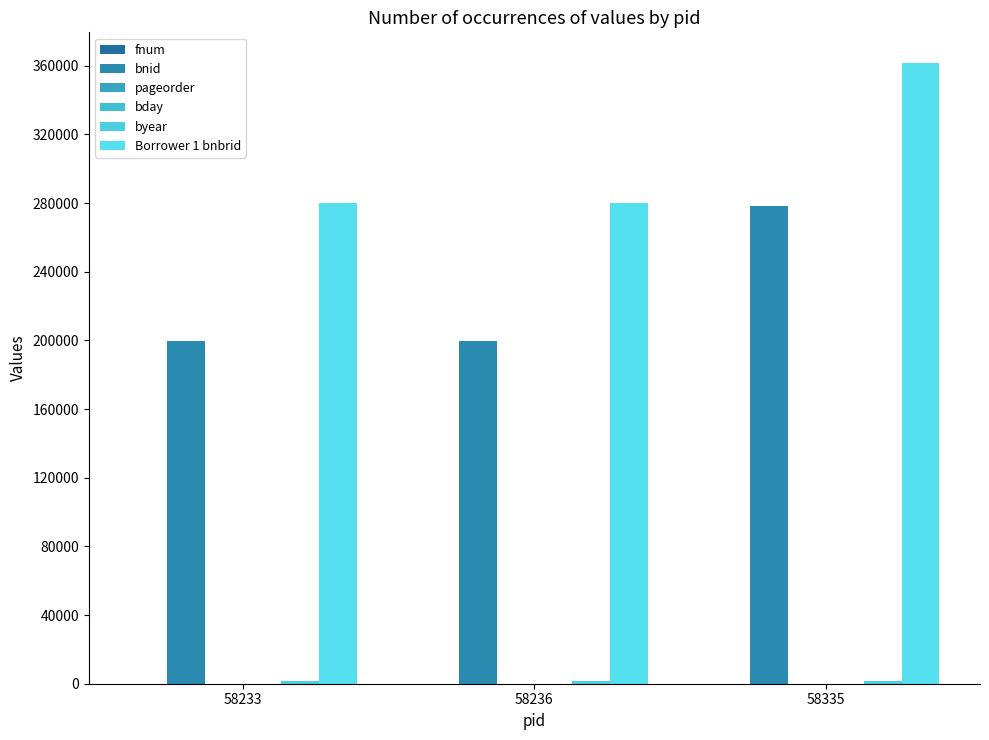

Does the chart contain stacked bars?

No